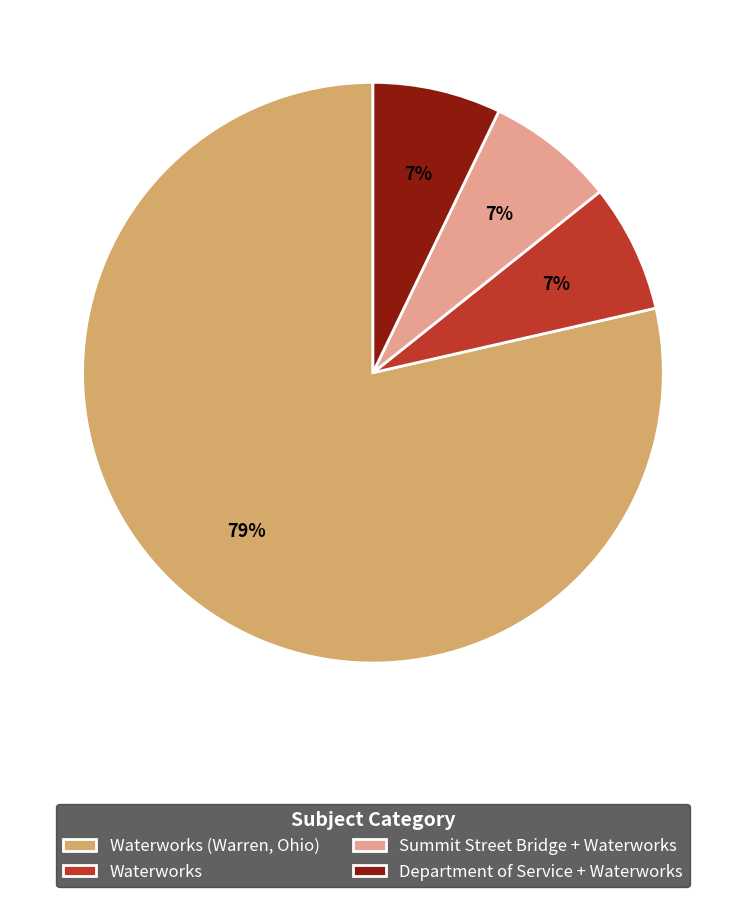

To the nearest percent, what is the combined percentage of Department of Service + Waterworks and Summit Street Bridge + Waterworks?

14%